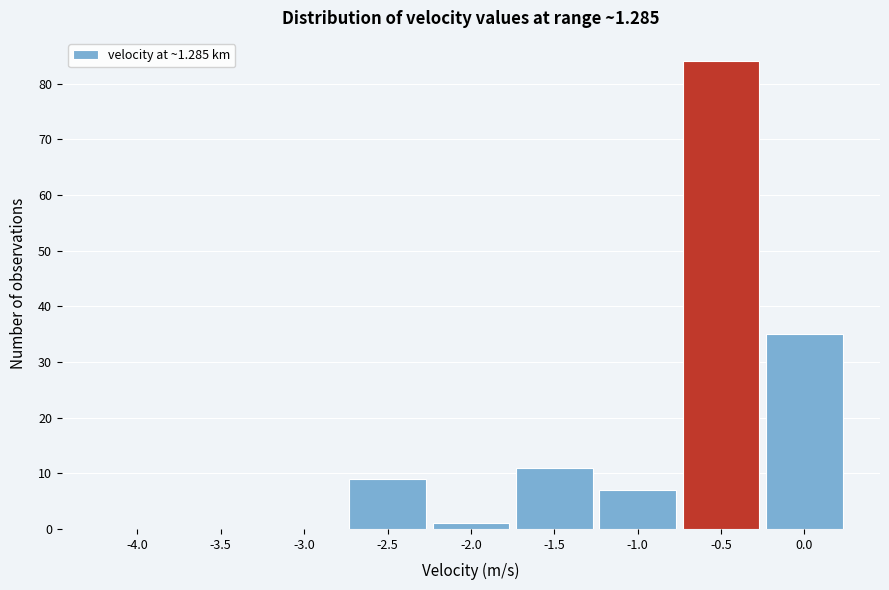

Reading left to right, extract all data points from this chart.

-4.0=0	-3.5=0	-3.0=0	-2.5=9	-2.0=1	-1.5=11	-1.0=7	-0.5=84	0.0=35